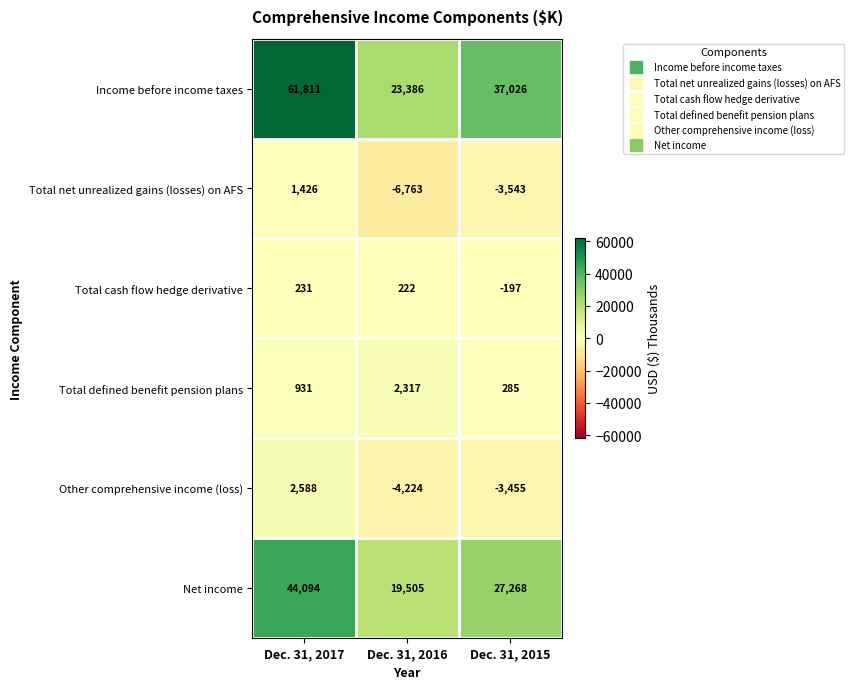

What is the difference between the maximum and minimum values in the Total net unrealized gains (losses) on AFS series?

8189